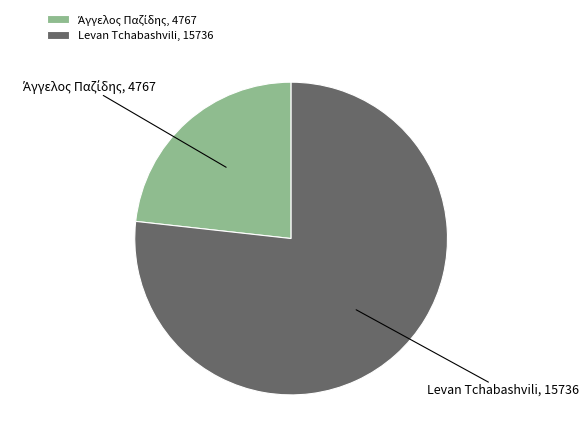

How many slices are in this pie chart?

2